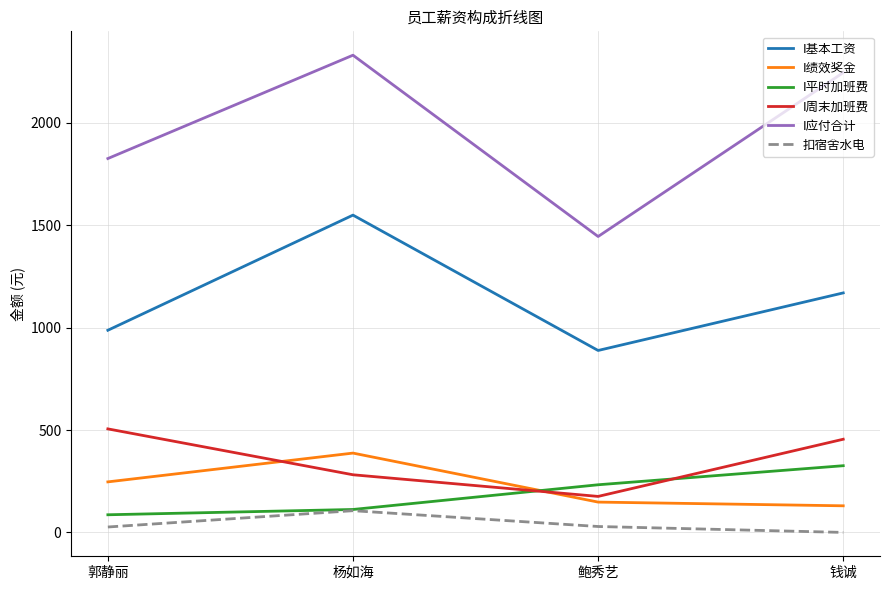

True or false: I应付合计 has more than 1 interior local peaks.

False